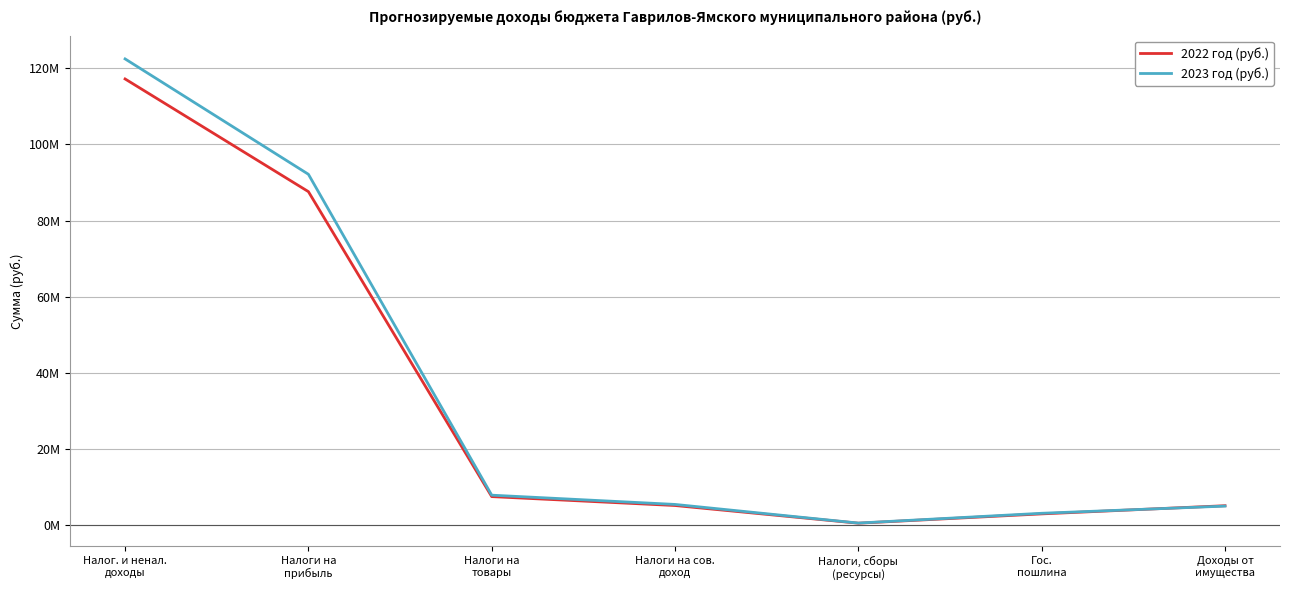

How many times do 2022 год (руб.) and 2023 год (руб.) cross each other?

1